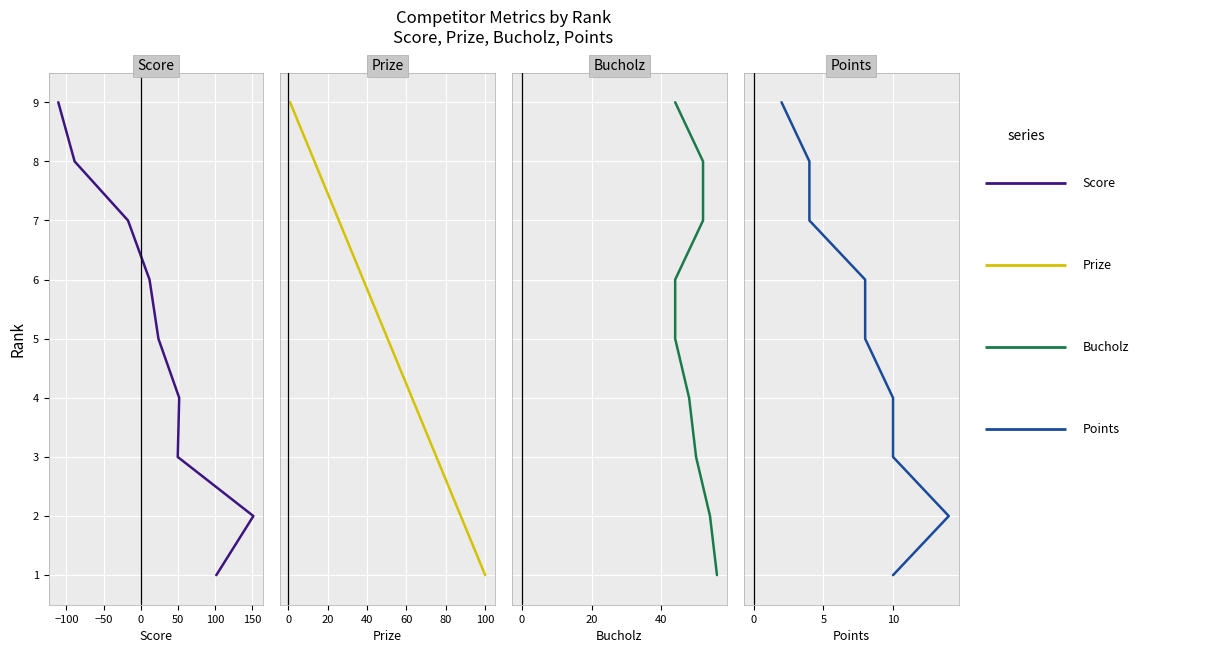

True or false: Score and Bucholz cross at least once.

False